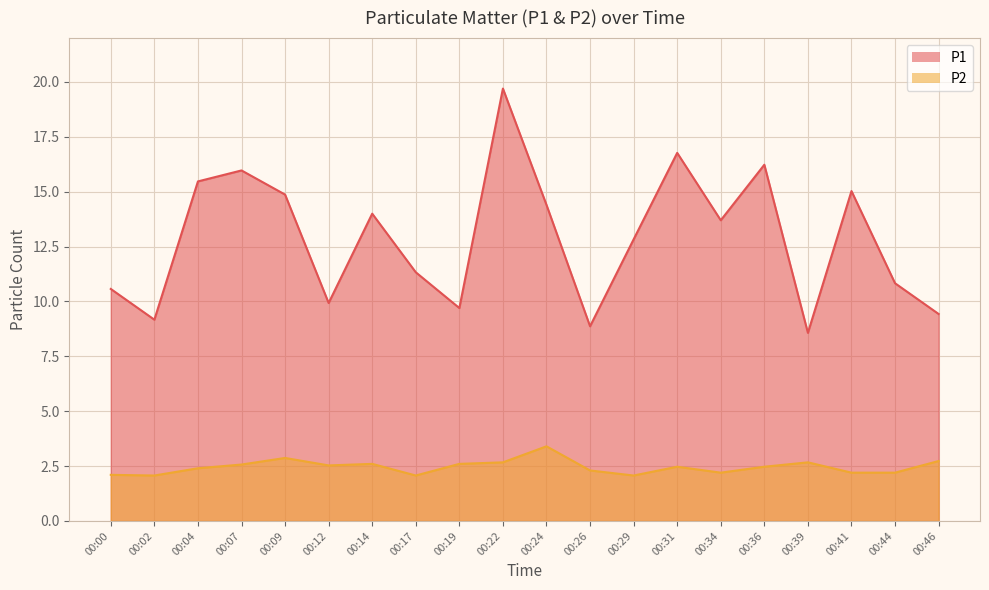

The value of P1 at 00:24 is 14.4. True or false?

True